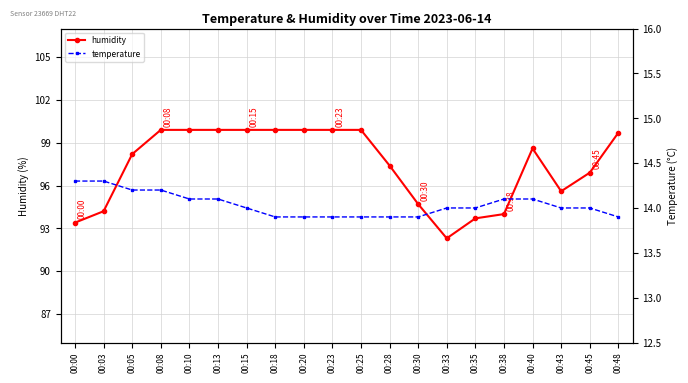

Rank the series by their average value, from highest to lowest.

humidity, temperature